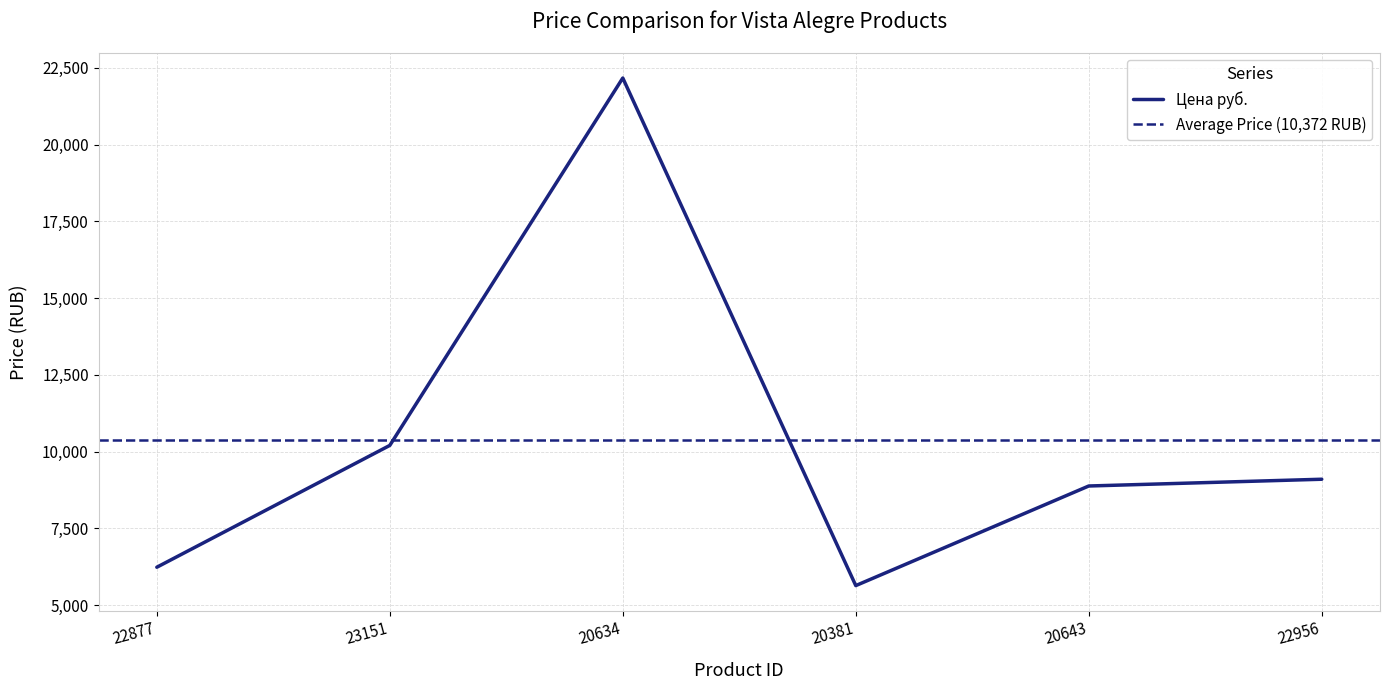

What is the label of the 5th point from the right?

23151